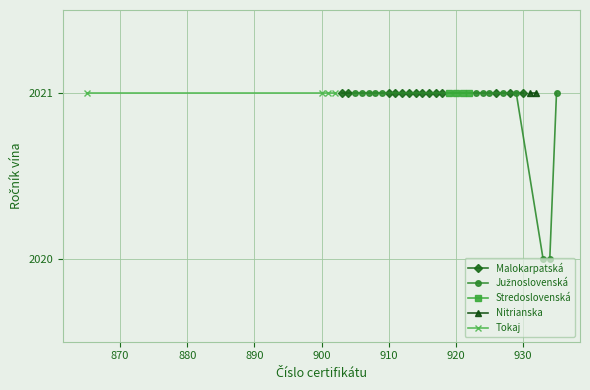

Reading left to right, extract all data points from this chart.

Malokarpatská: 2021	2021	2021	2021	2021	2021	2021	2021	2021	2021	2021	2021	2021	2021	2021
Južnoslovenská: 2021	2021	2021	2021	2021	2021	2021	2021	2021	2020	2020	2021	2021	2021	2021
Stredoslovenská: 2021	2021	2021	2021	2021	2021	2021	2021	2021	2021	2021	2021	2021	2021	2021
Nitrianska: 2021	2021	2021	2021	2021	2021	2021	2021	2021	2021	2021	2021	2021	2021	2021
Tokaj: 2021	2021	2021	2021	2021	2021	2021	2021	2021	2021	2021	2021	2021	2021	2021